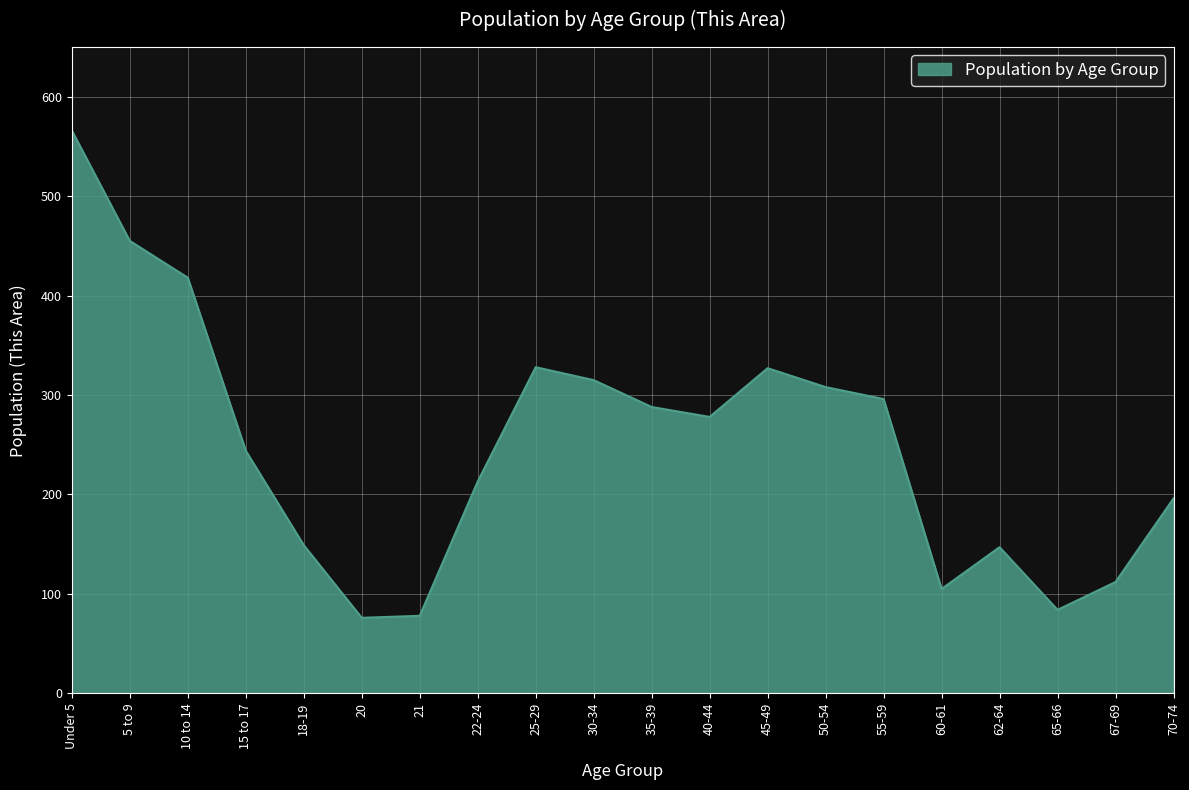

What is the difference between the values at 35-39 and 60-61?

183